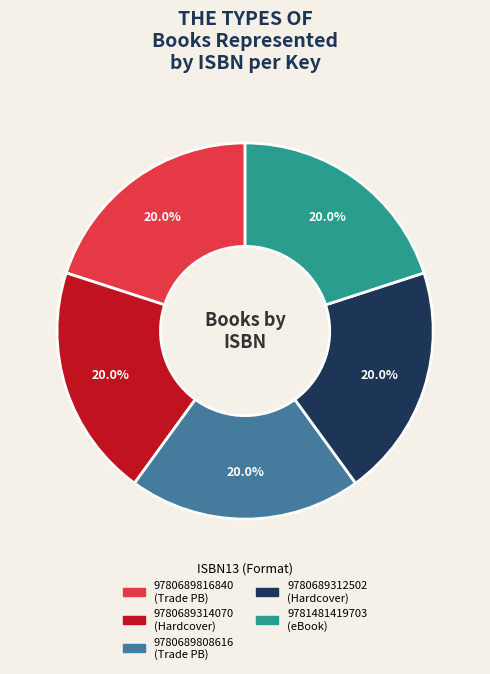

What portion of the pie excludes 9780689816840?

80.0%